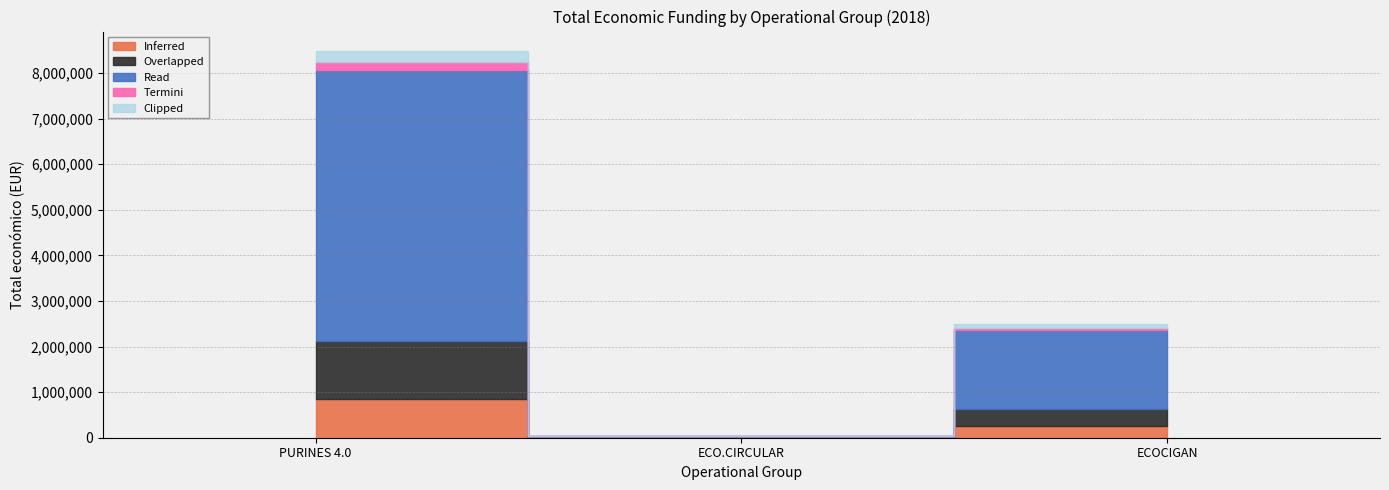

Rank the categories by value from lowest to highest.

ECO.CIRCULAR, ECOCIGAN, PURINES 4.0